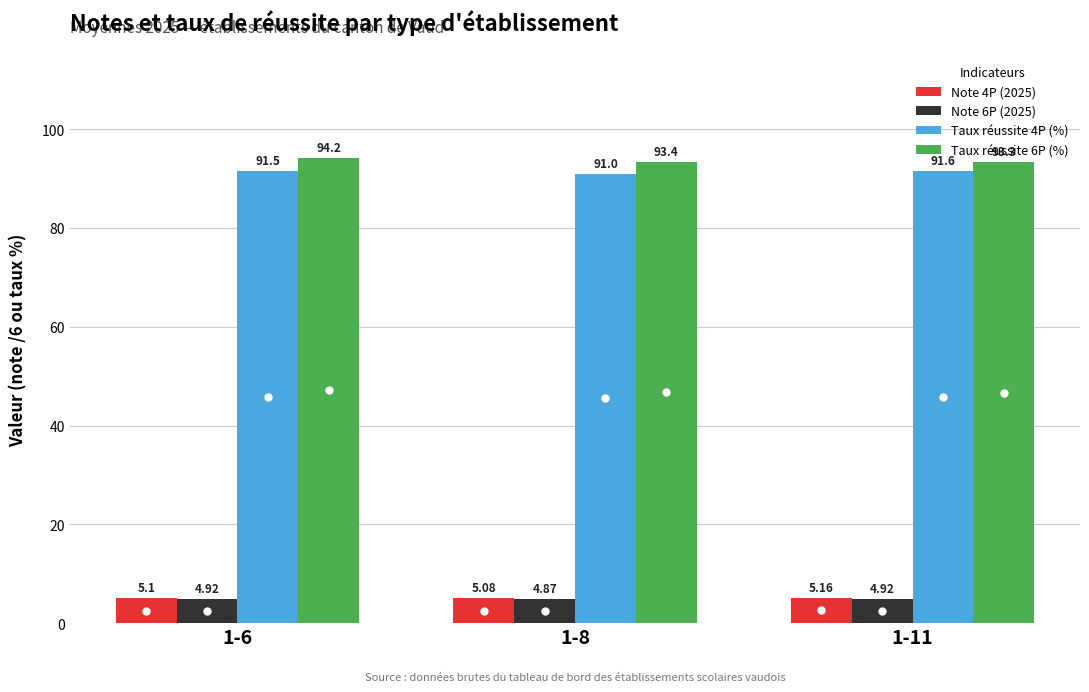

What is the total value across all series at 1-11?

195.0